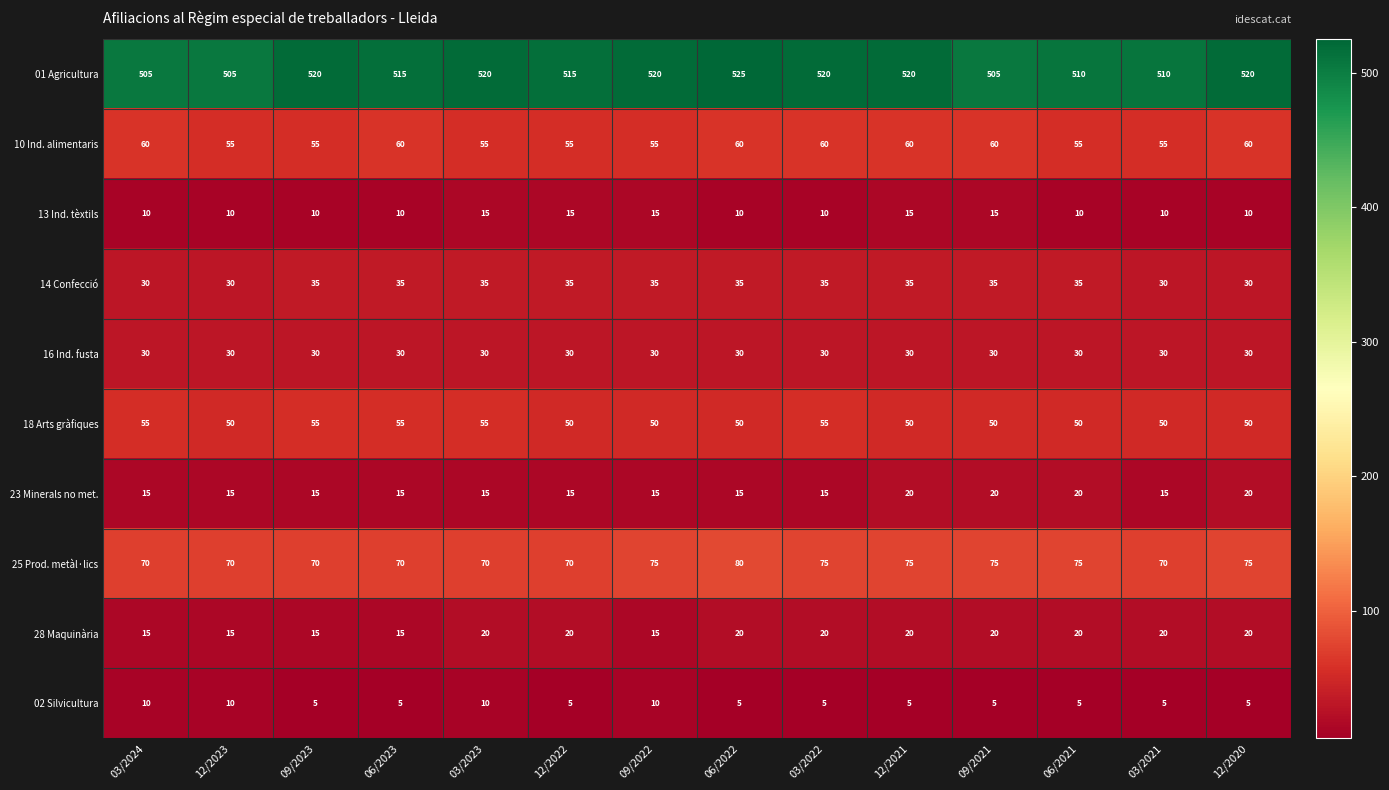

How many 23 Minerals no met. values are between 15 and 20?

14